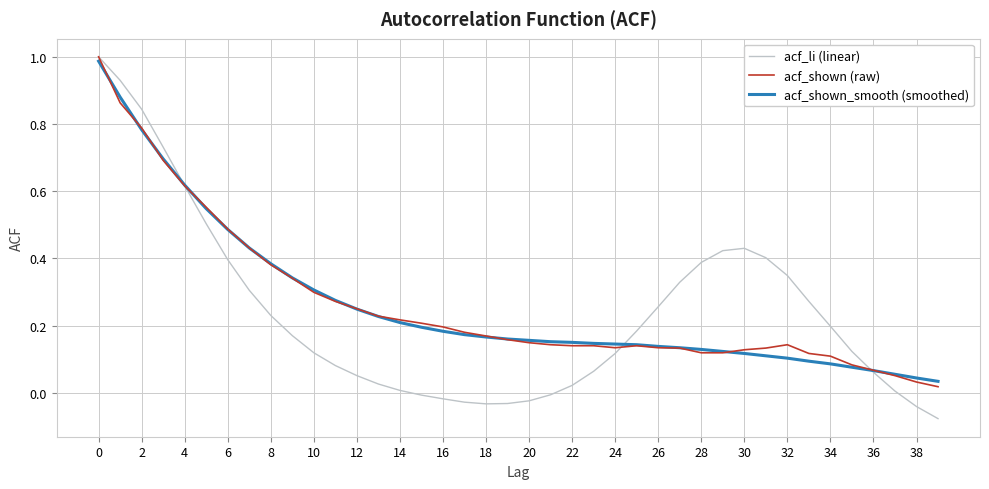

Does the chart have visible grid lines?

Yes